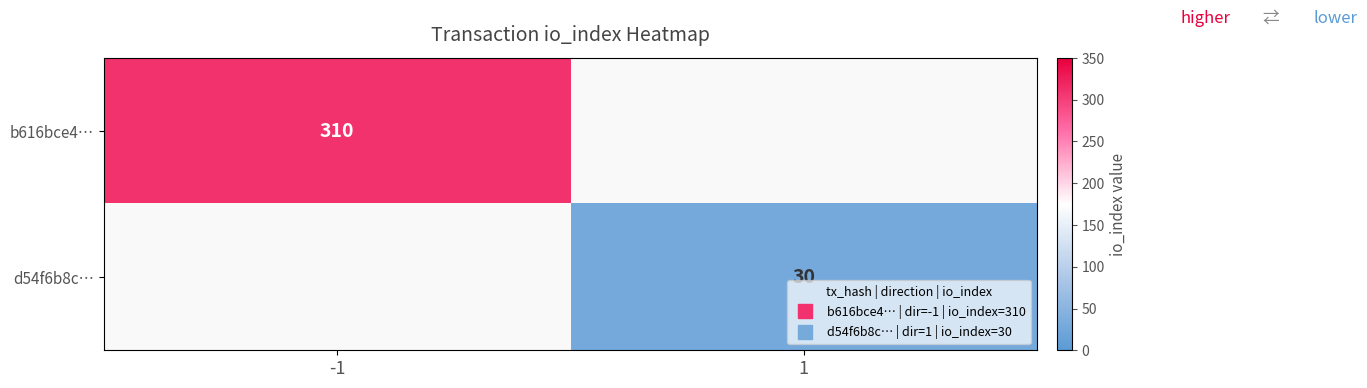

What is the sum of all d54f6b8c… values?

30